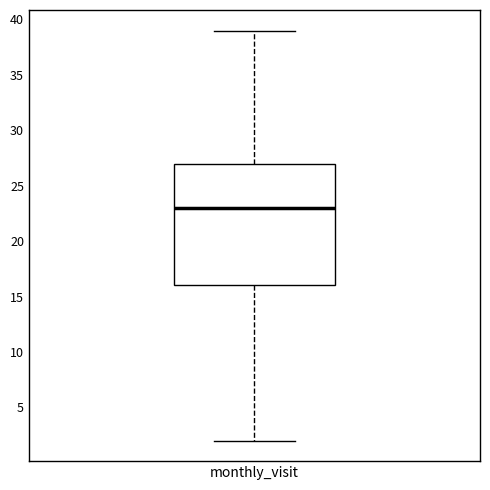

Read this box plot against the y-axis: the position of the median line, the range covered by the box, and the ends of both whiskers. The values are not printed on the chart, so give them approximately, as read against the axis.

median 23, box 16 to 27, whiskers 2 to 39